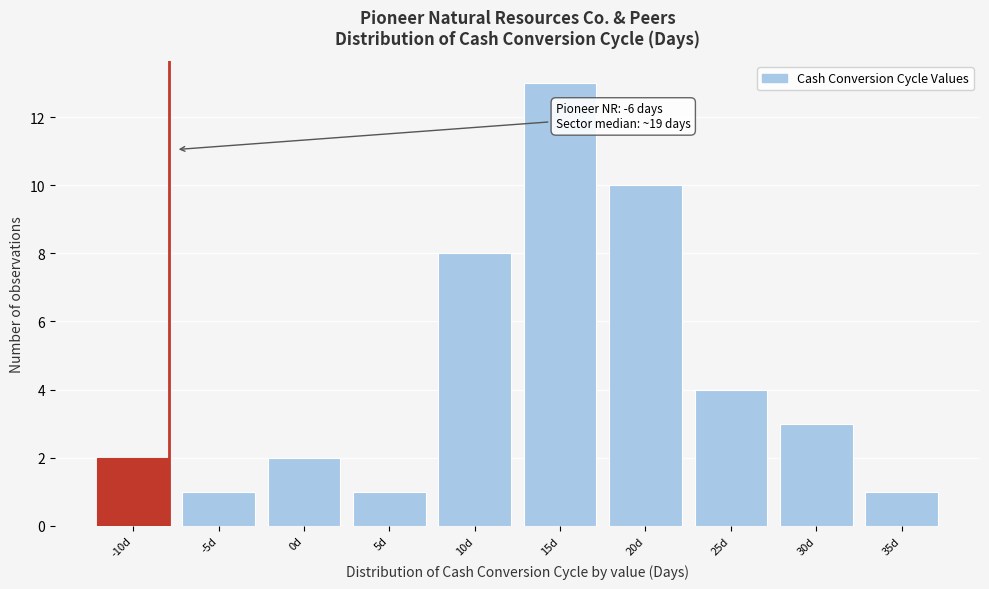

Reading left to right, transcribe all the data shown in this chart.

-10d=2	-5d=1	0d=2	5d=1	10d=8	15d=13	20d=10	25d=4	30d=3	35d=1